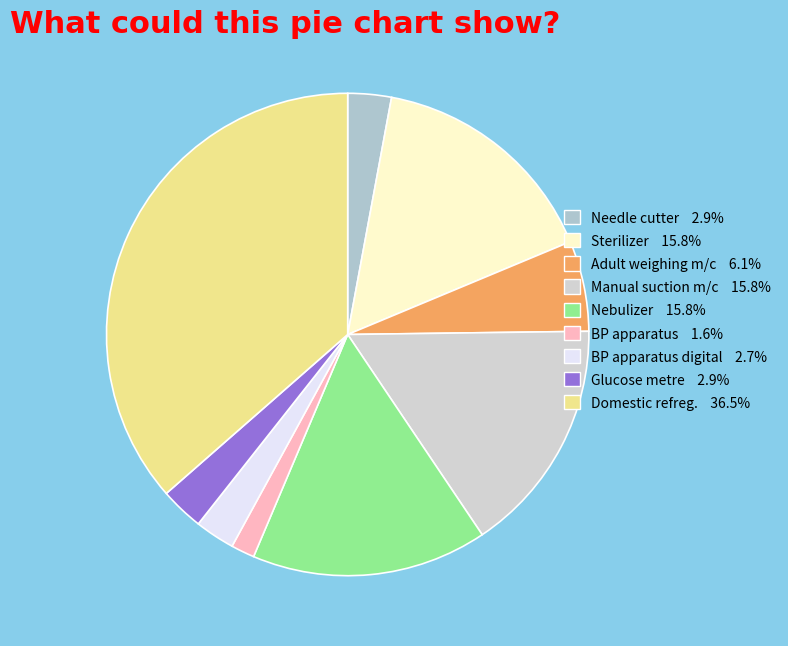

How many slices are in this pie chart?

9